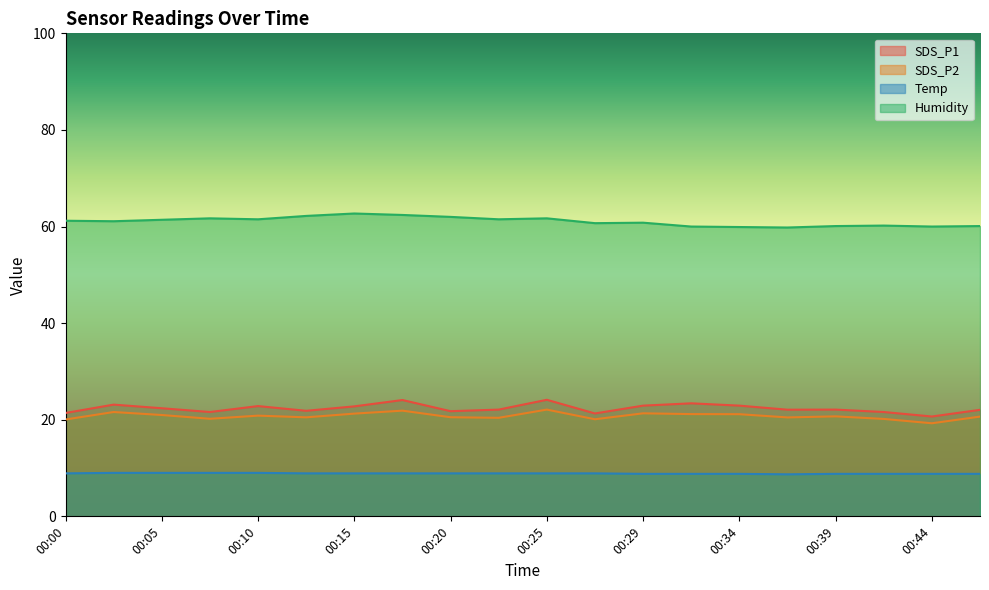

How many interior local peaks does the Humidity series have?

5